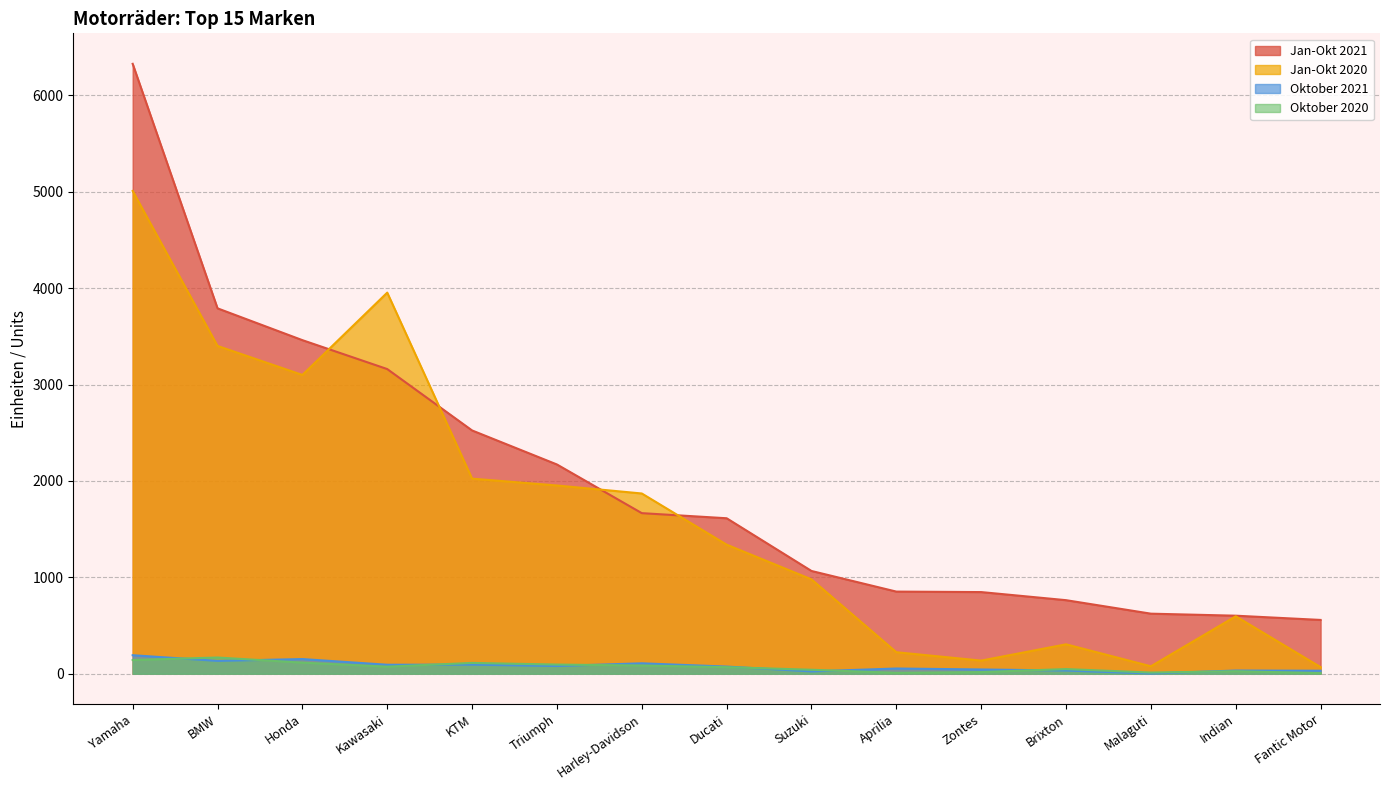

The Oktober 2020 series shows 260 at BMW. True or false?

False